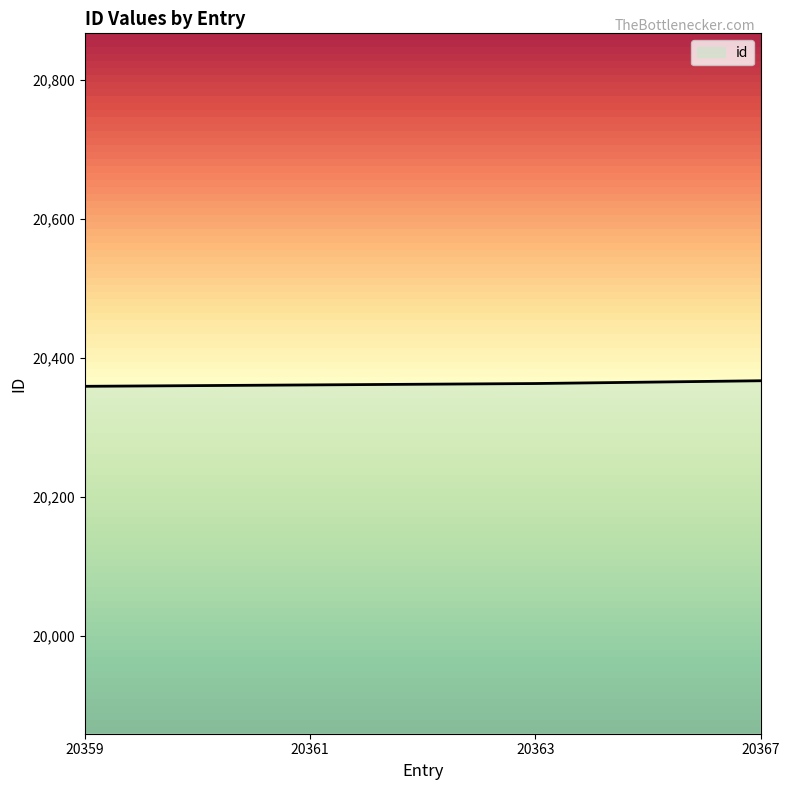

Approximately how many times larger is the value at 20363 compared to 20367?

1.0